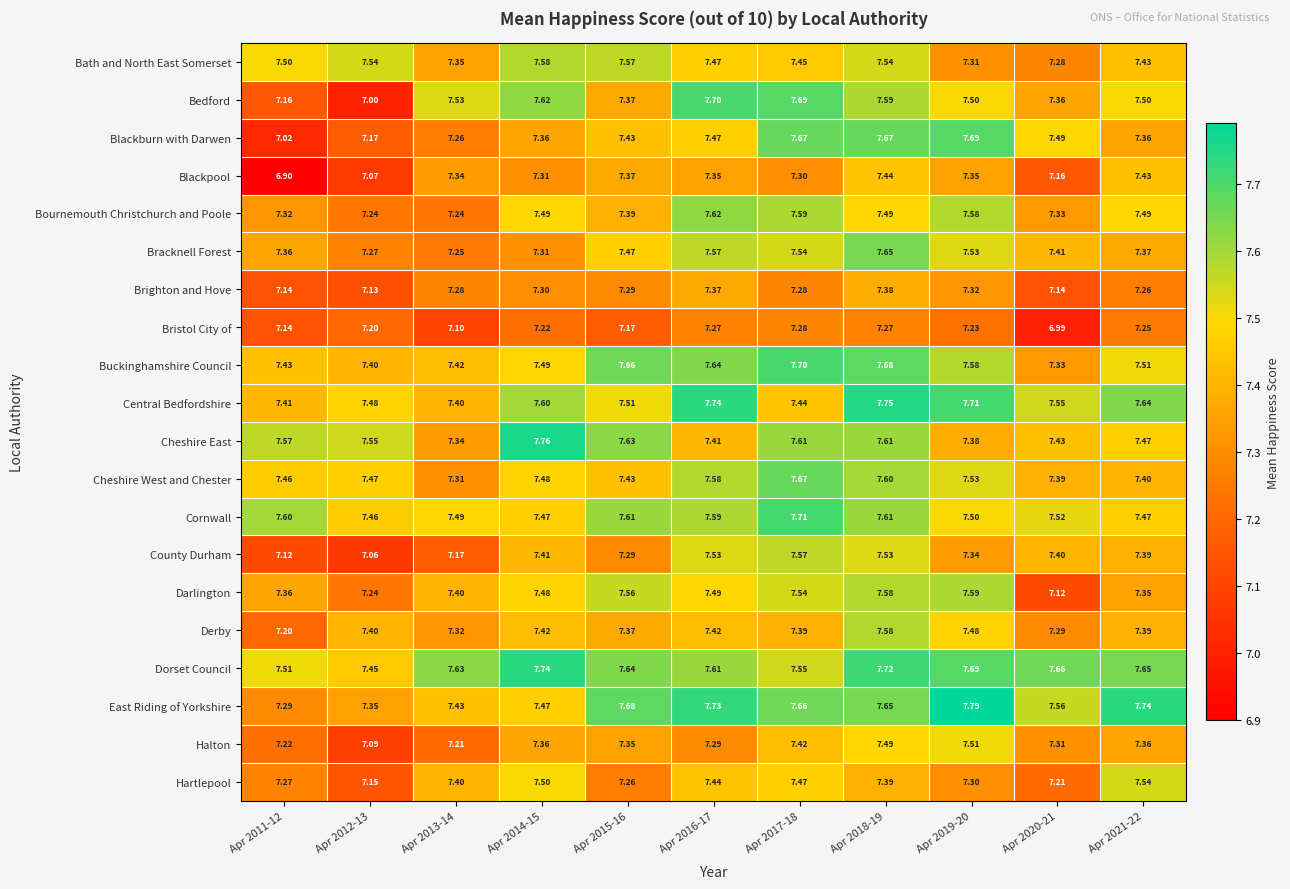

Between Apr 2013-14 and Apr 2018-19, which series saw the biggest shift?

Blackburn with Darwen